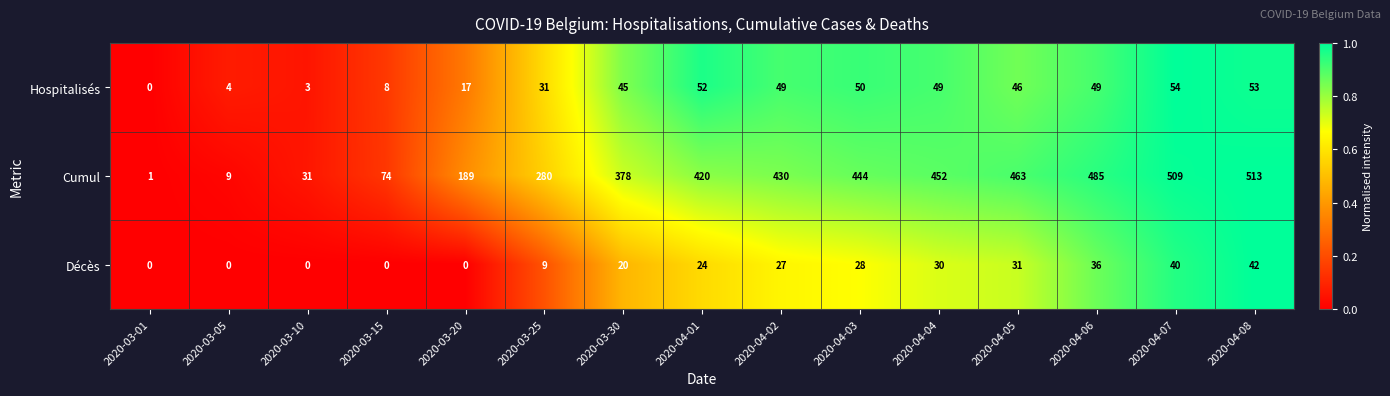

At which label does Cumul reach its peak?

2020-04-08